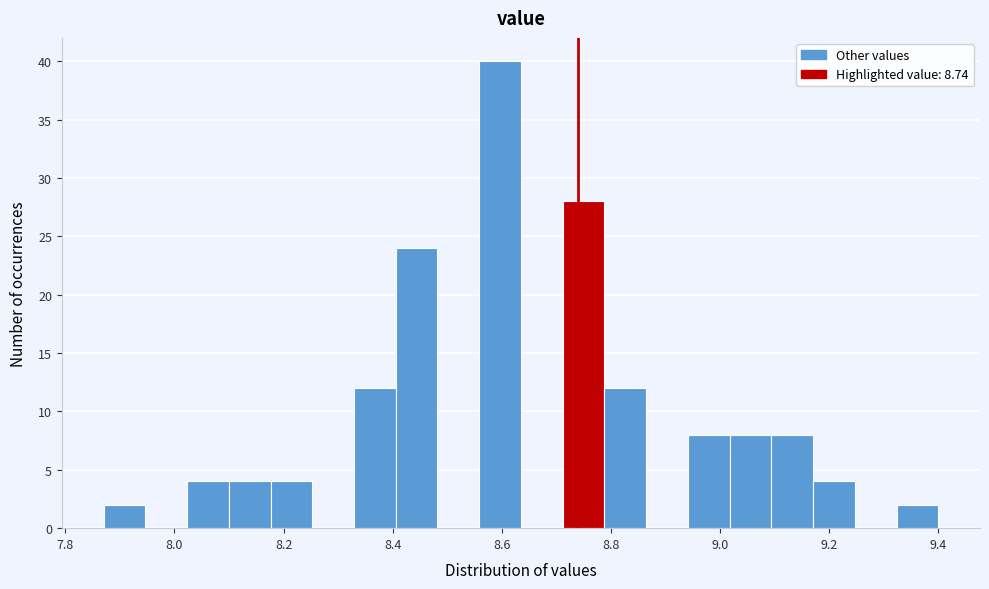

Read against the x-axis, roughly where is the centre of the tallest bar?

8.60